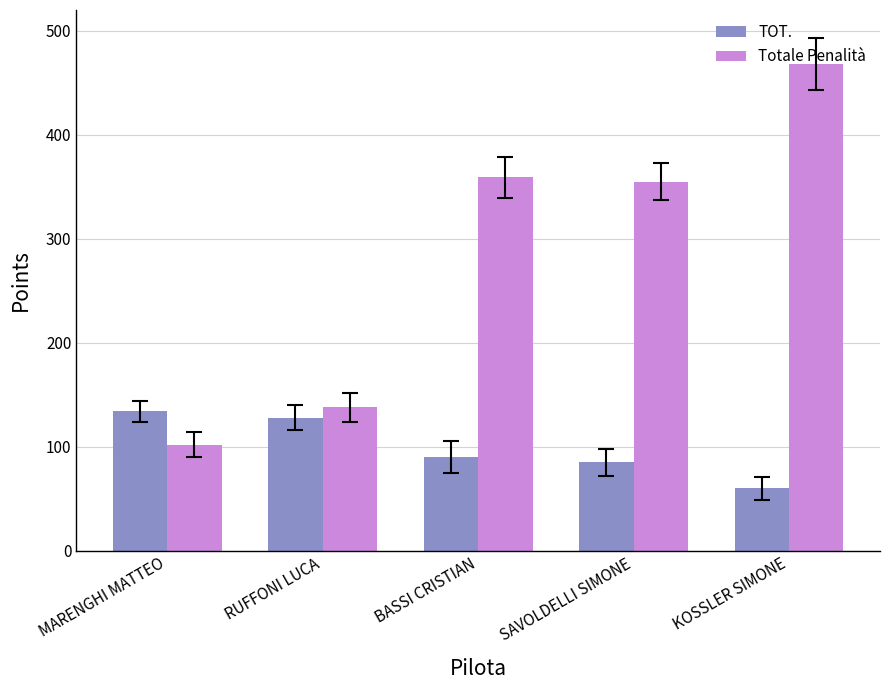

Rank the categories by TOT. value from lowest to highest.

KOSSLER SIMONE, SAVOLDELLI SIMONE, BASSI CRISTIAN, RUFFONI LUCA, MARENGHI MATTEO